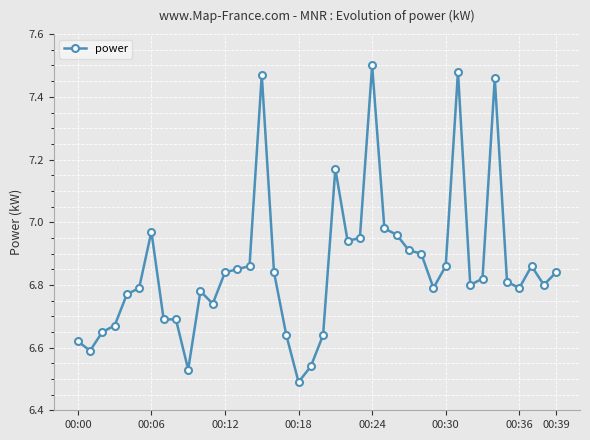

True or false: there are more than 0 points higher than both neighbors.

True